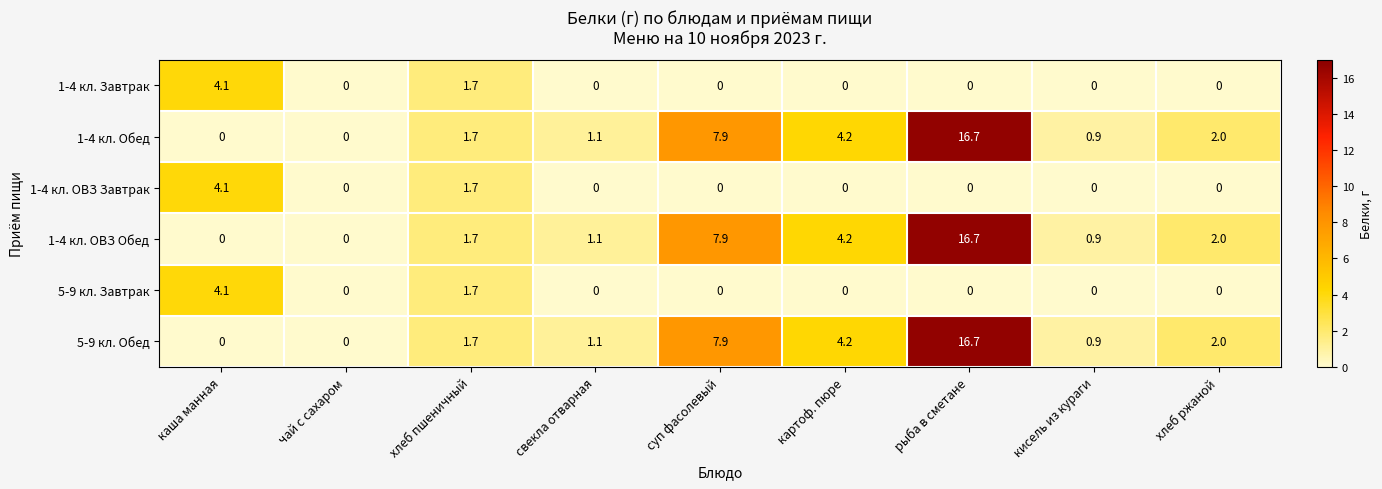

The value of 1-4 кл. Завтрак at рыба в сметане is 0.0. True or false?

True